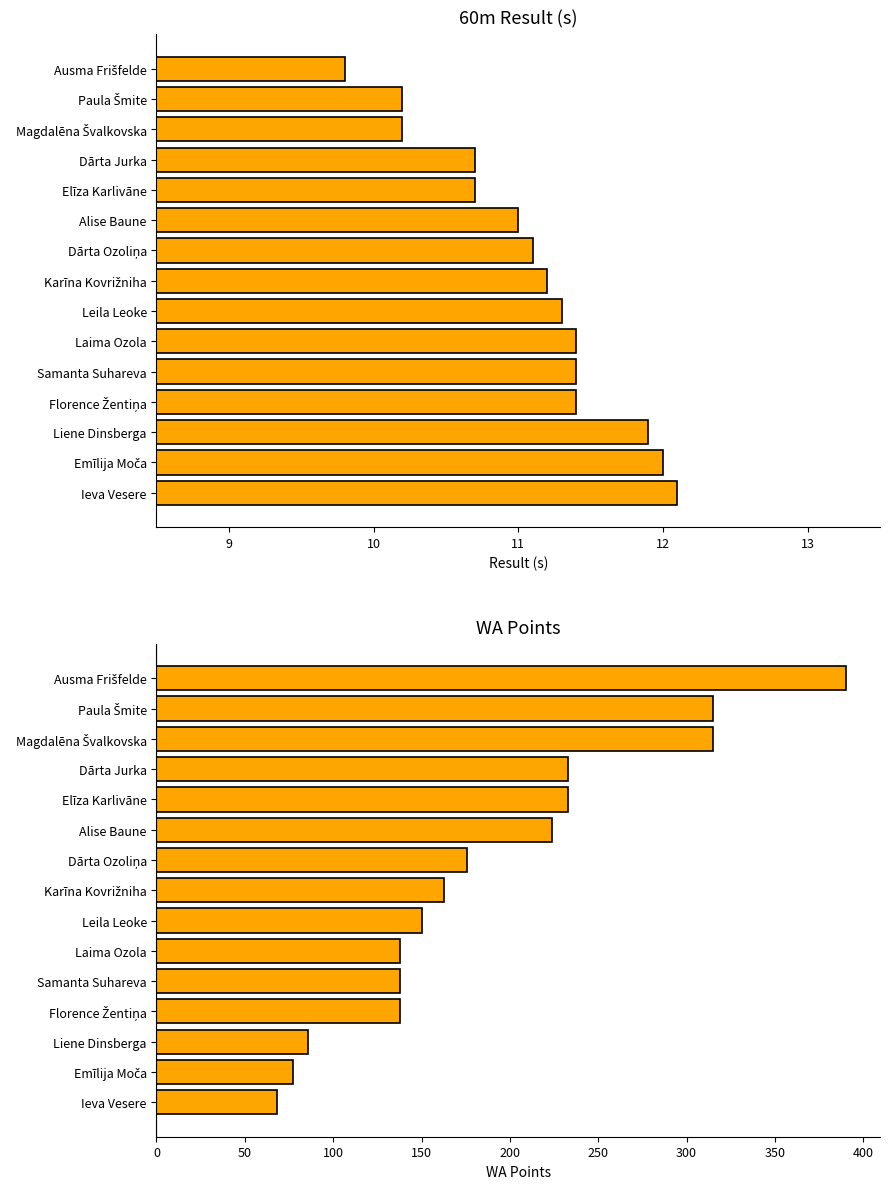

How many groups of bars are there?

15